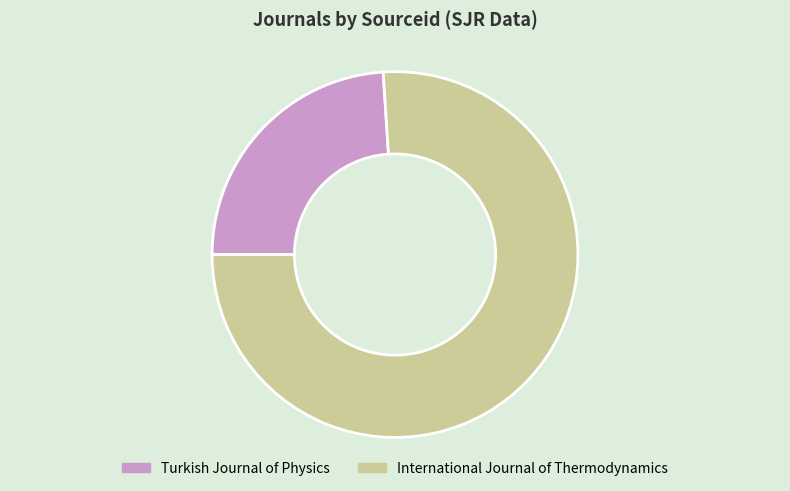

Which slice is the smallest?

Turkish Journal of Physics